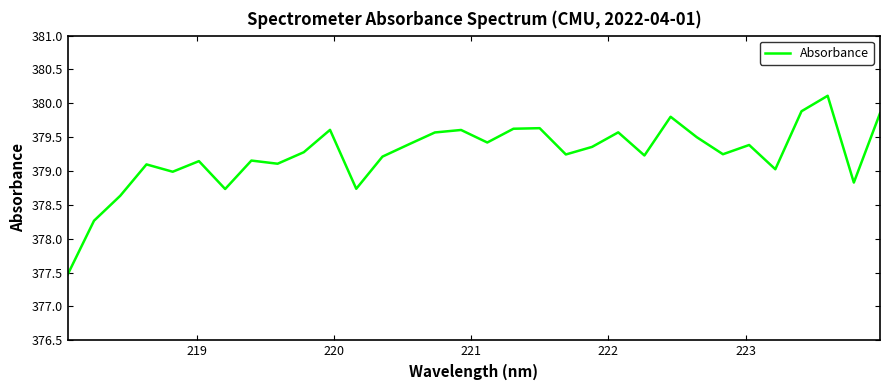

What is the minimum value shown in the chart?

377.5